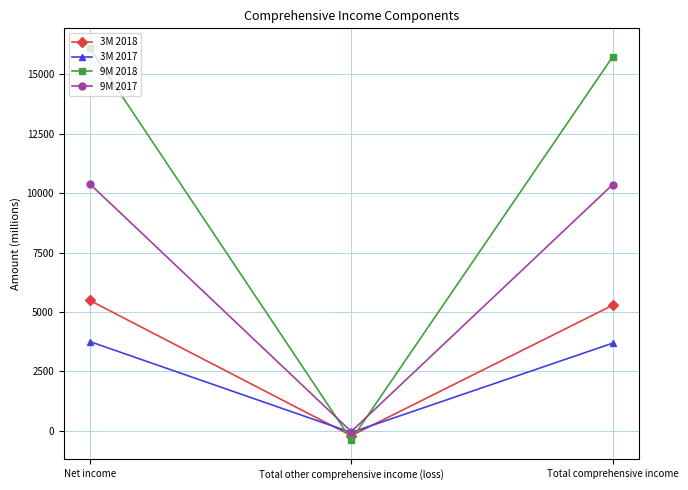

What is the difference between the highest and lowest values at Total other comprehensive income (loss)?

345